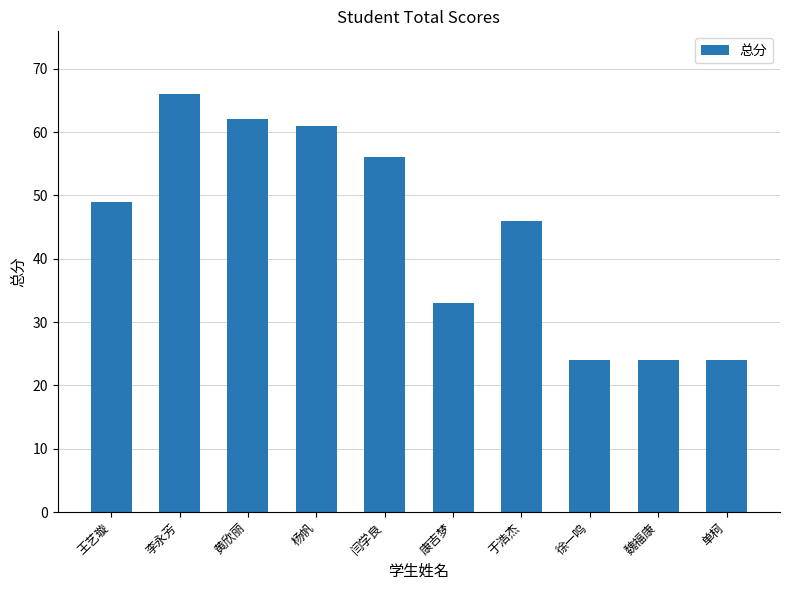

Reading right to left, list all the values displayed in this chart.

24	24	24	46	33	56	61	62	66	49